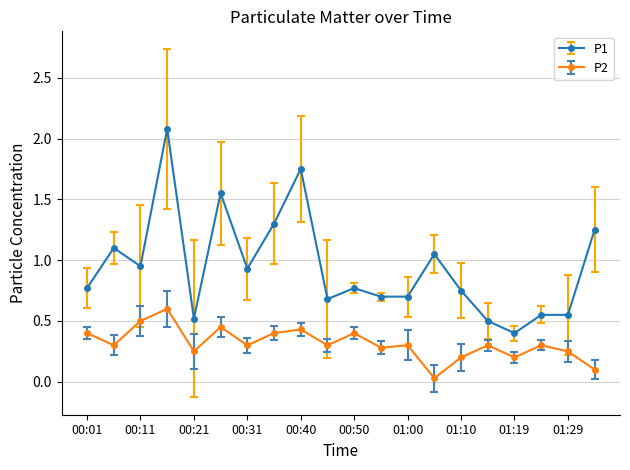

What are all the series names shown in the legend?

P1, P2